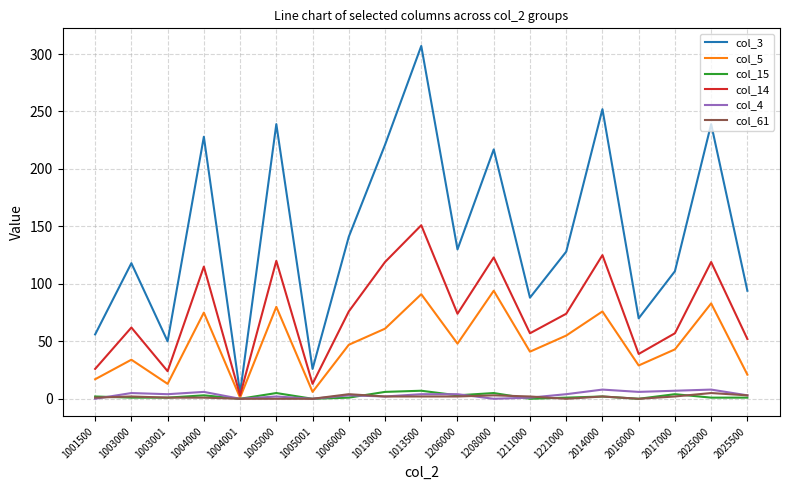

What is the approximate value of col_61 at 1003001?

1